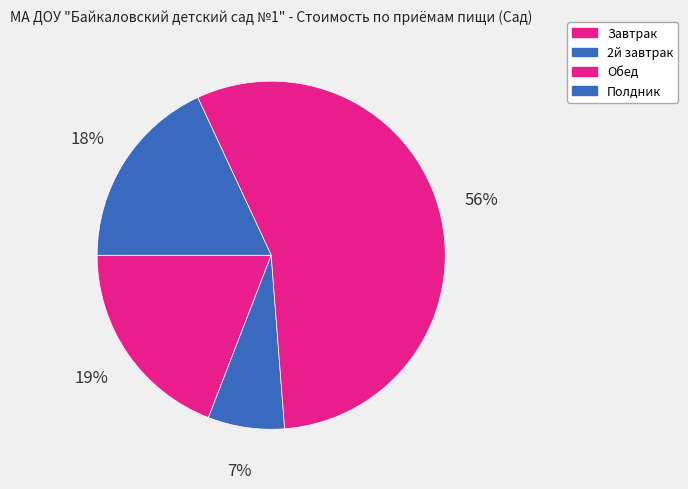

The Завтрак slice represents 25% of the pie. True or false?

False